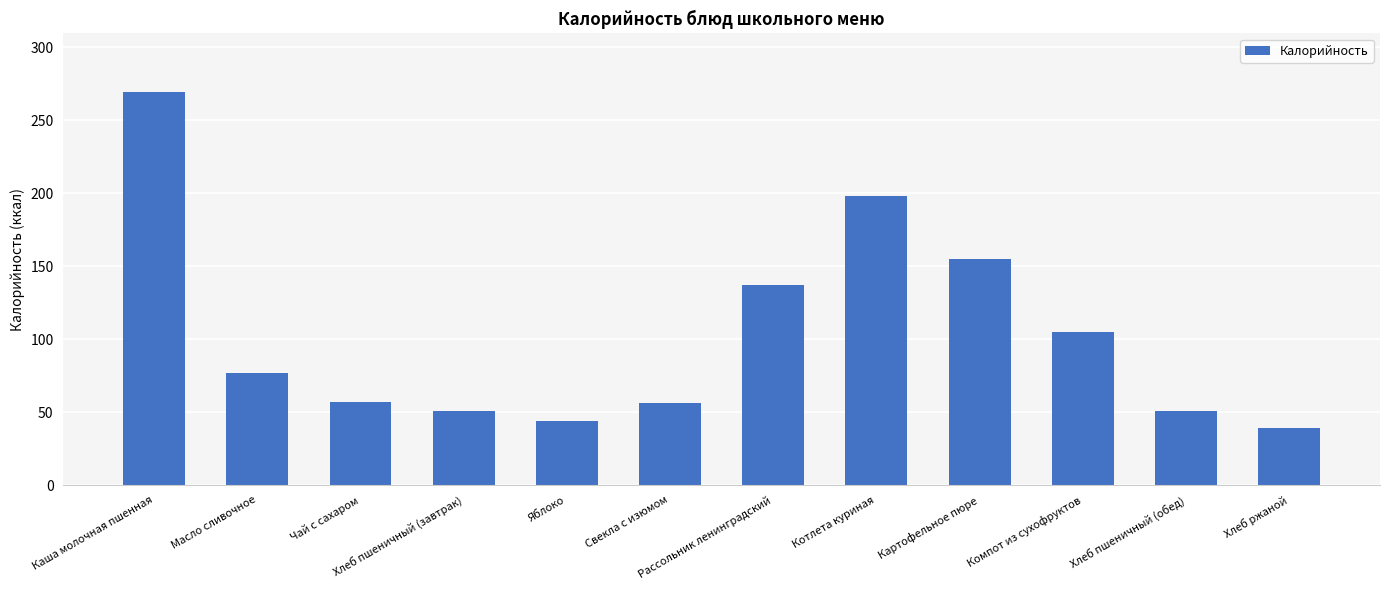

What is the ratio of the value at Чай с сахаром to the value at Масло сливочное?

0.7